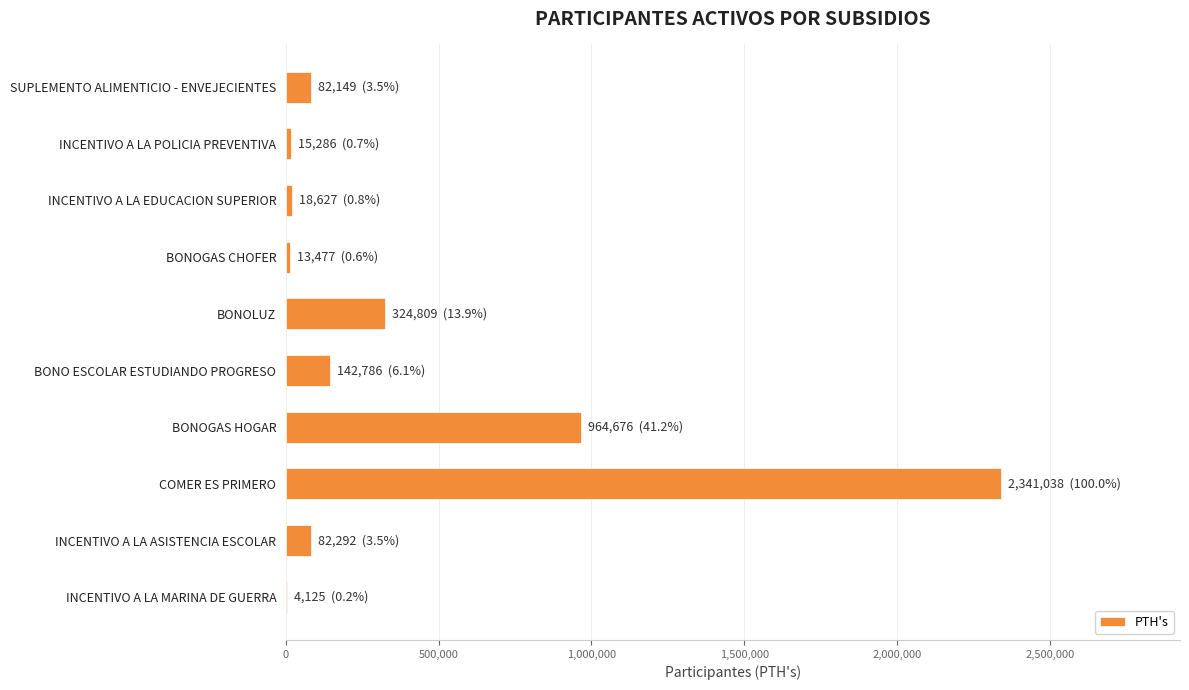

Between BONOGAS HOGAR and SUPLEMENTO ALIMENTICIO - ENVEJECIENTES, which is larger?

BONOGAS HOGAR